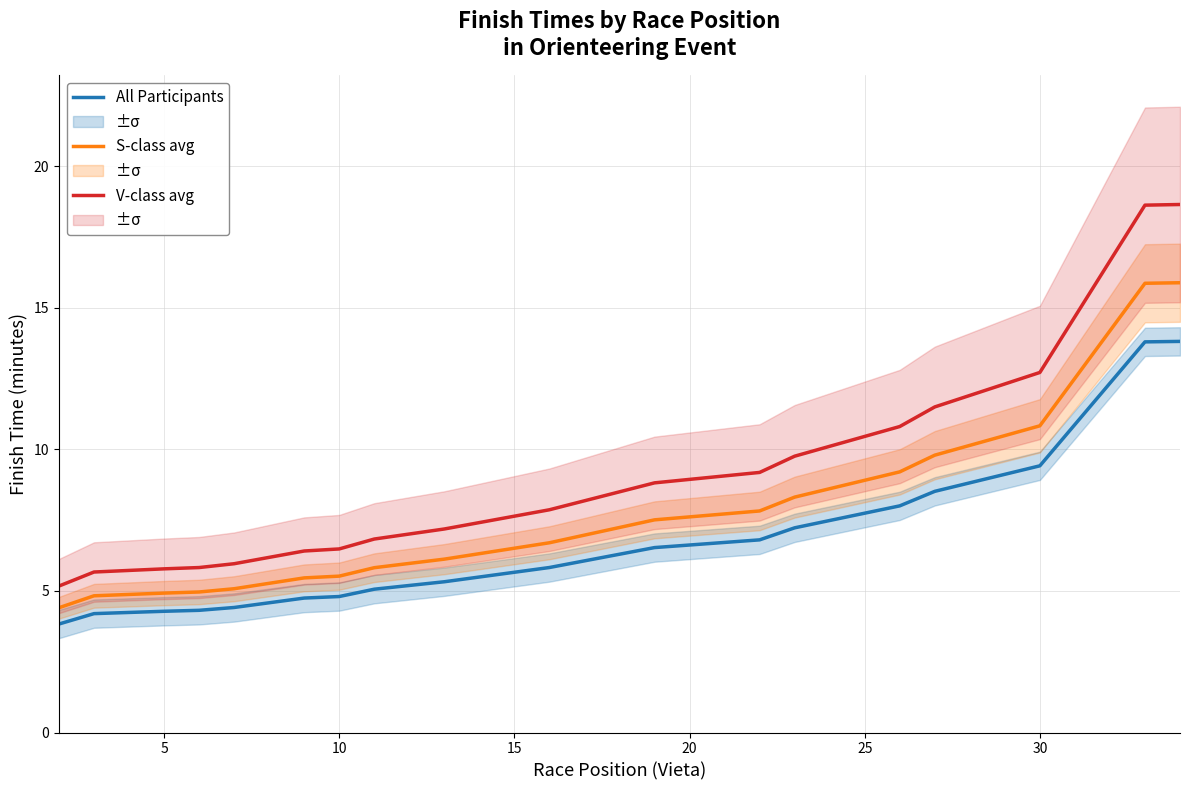

Reading left to right, list all the values displayed in this chart.

All Participants: 3.8	4.2	4.3	4.3	4.4	4.8	4.8	5.1	5.3	5.8	6.5	6.8	7.2	8.0	8.5	9.4	13.8	13.8
S-class avg: 4.4	4.8	4.9	5.0	5.1	5.5	5.5	5.8	6.1	6.7	7.5	7.8	8.3	9.2	9.8	10.8	15.9	15.9
V-class avg: 5.2	5.7	5.8	5.8	6.0	6.4	6.5	6.8	7.2	7.9	8.8	9.2	9.8	10.8	11.5	12.7	18.6	18.7